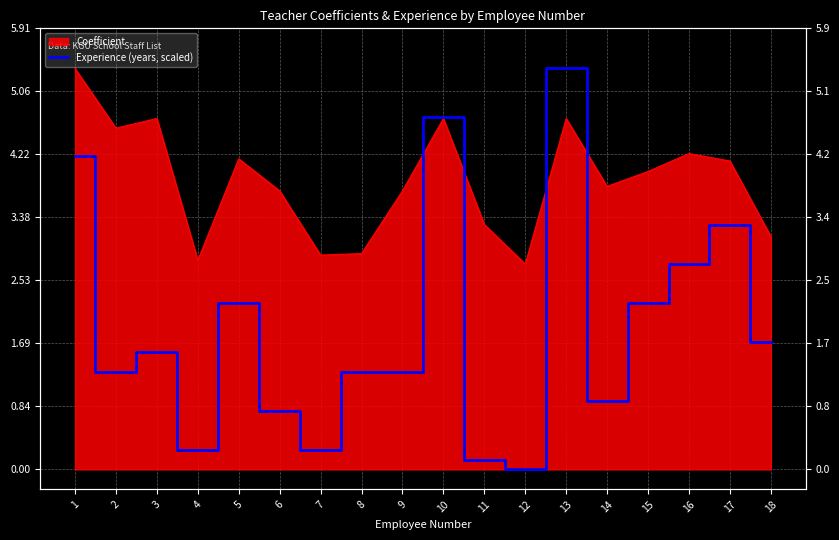

Which has a higher value, 2 or 13?

13